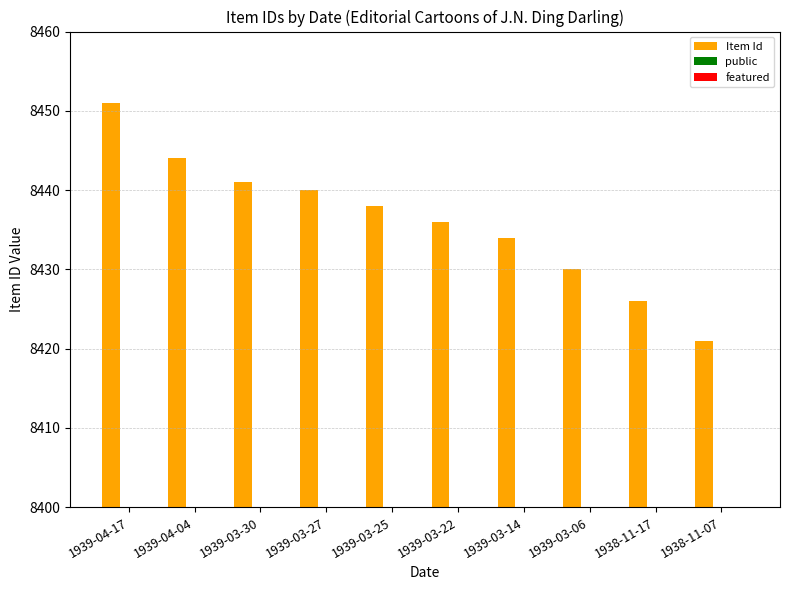

Count the number of data series in this chart.

3